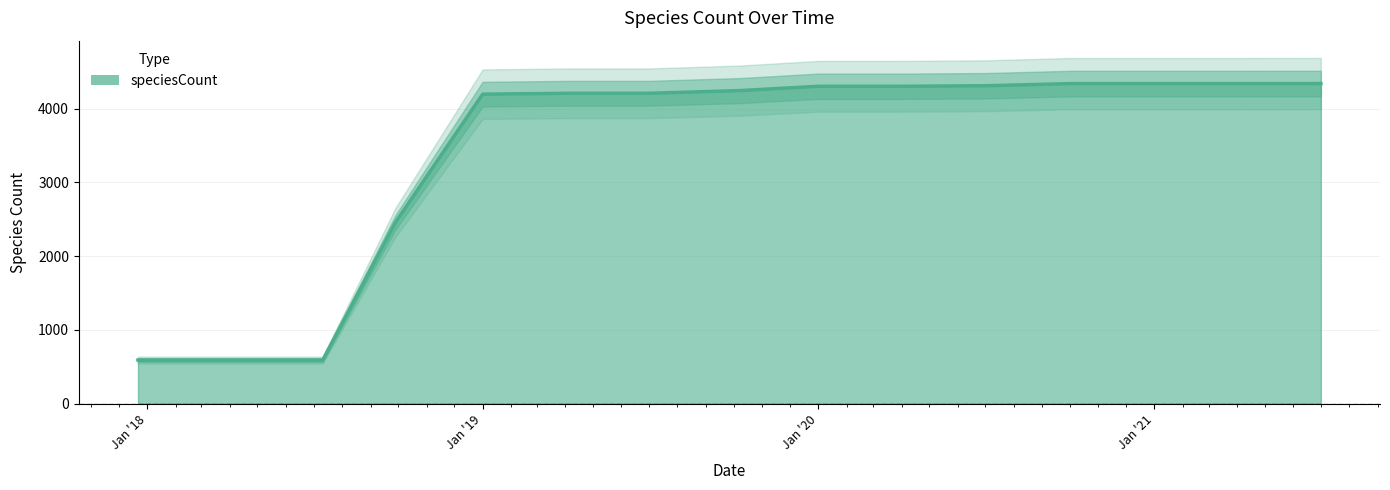

Which has a higher value, 2018-07-11 or 2018-04-09?

2018-07-11